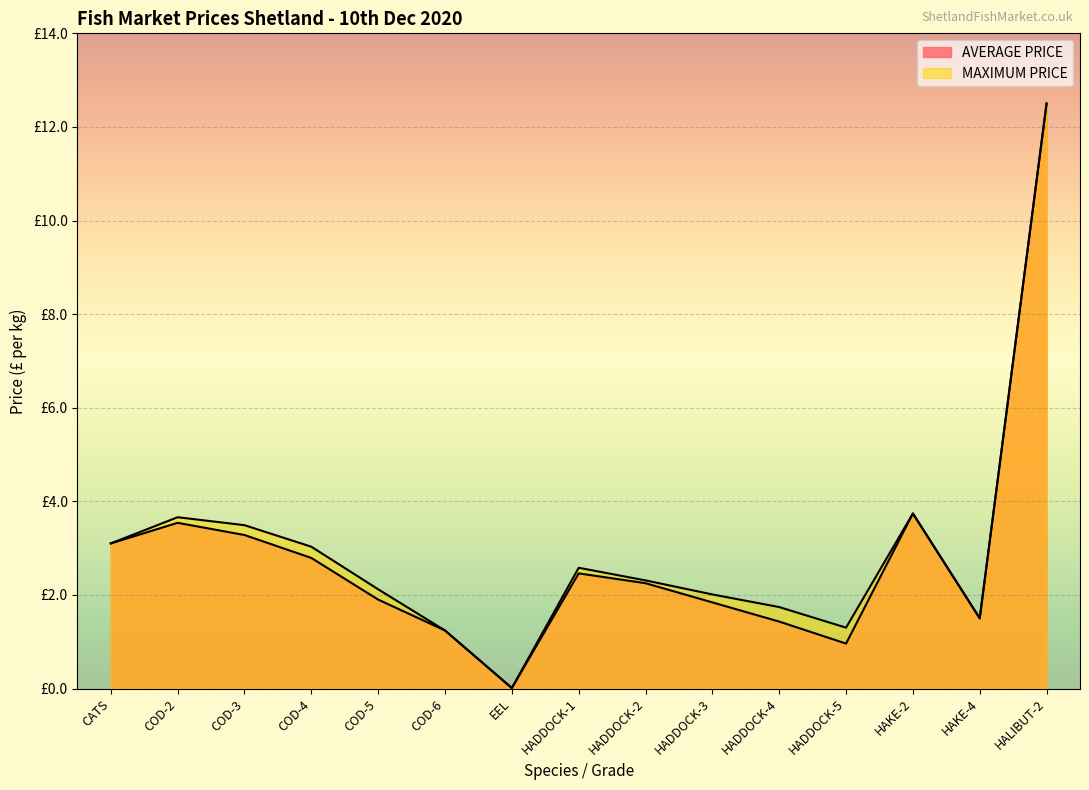

How many interior local peaks does the AVERAGE PRICE series have?

3